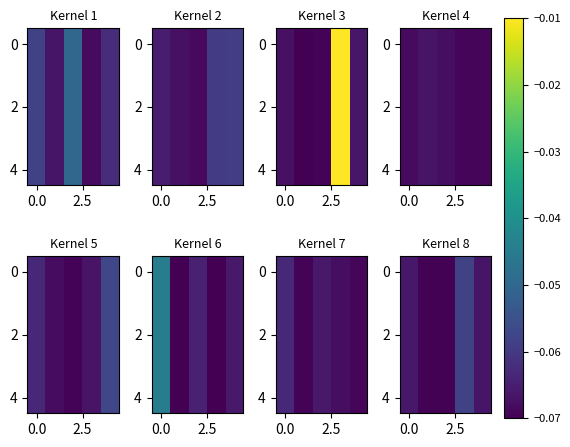

What is the total value across all series at 4?

-0.3